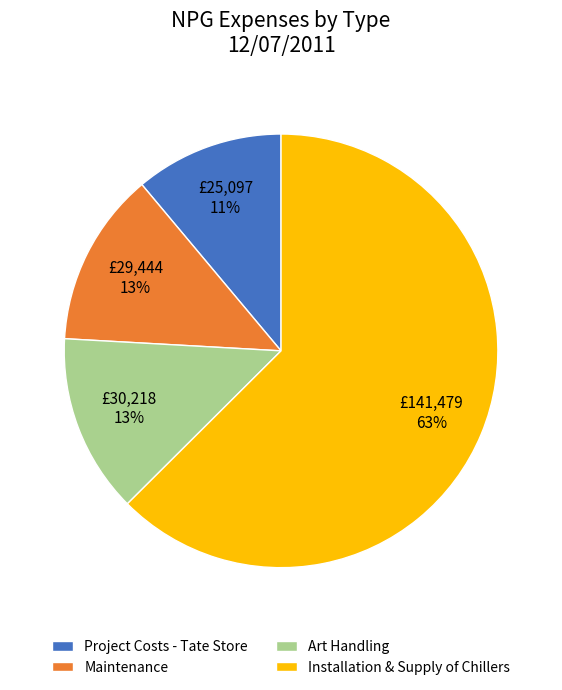

To the nearest percent, what is the combined percentage of Art Handling and Maintenance?

26%